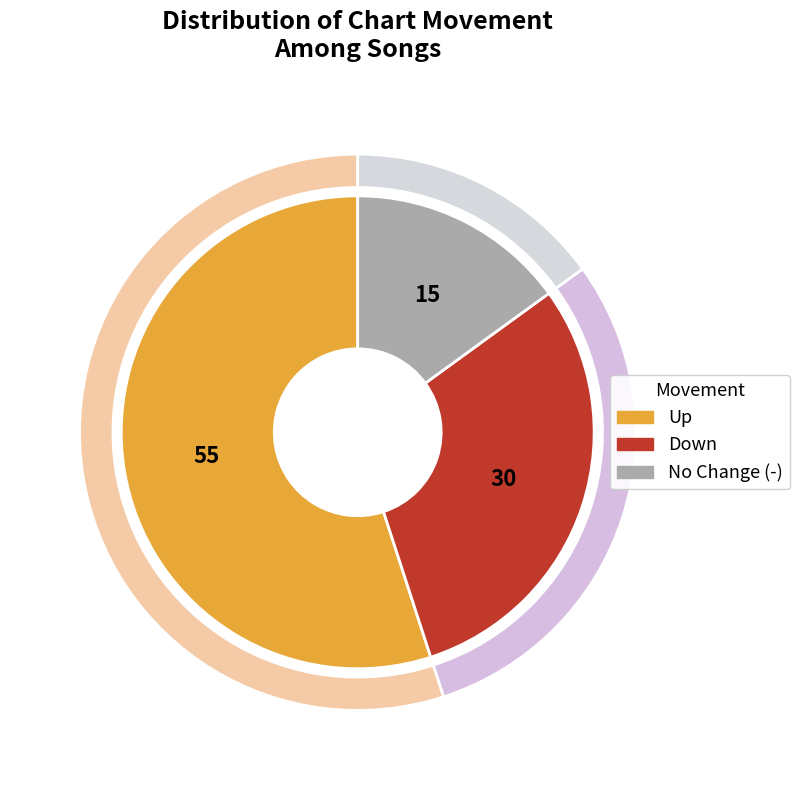

Which category accounts for the majority?

up